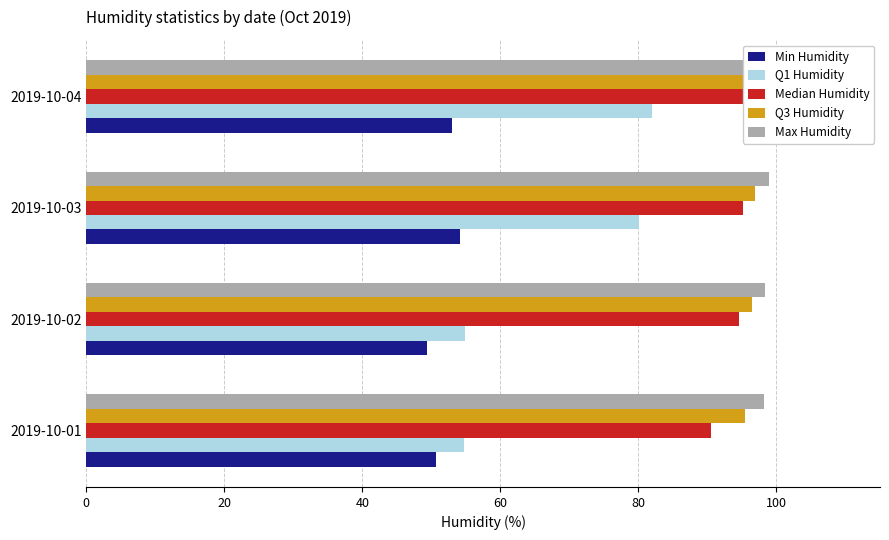

The value of Q3 Humidity at 2019-10-01 is 55.2. True or false?

False